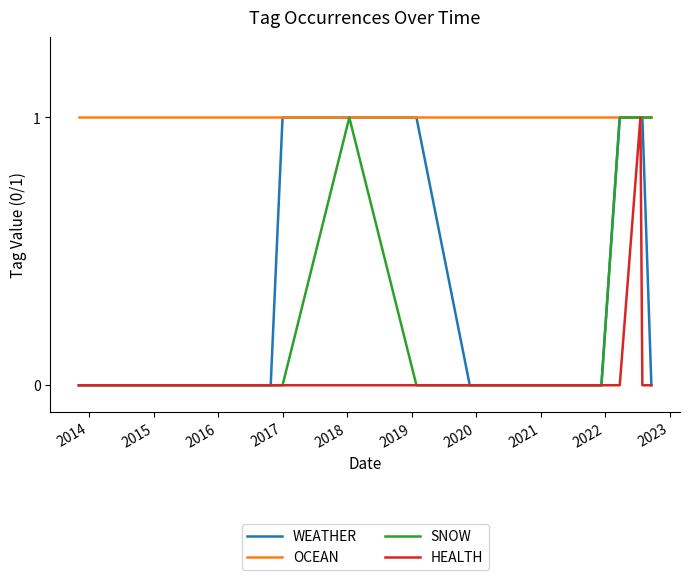

Which series has the largest total across all categories?

OCEAN